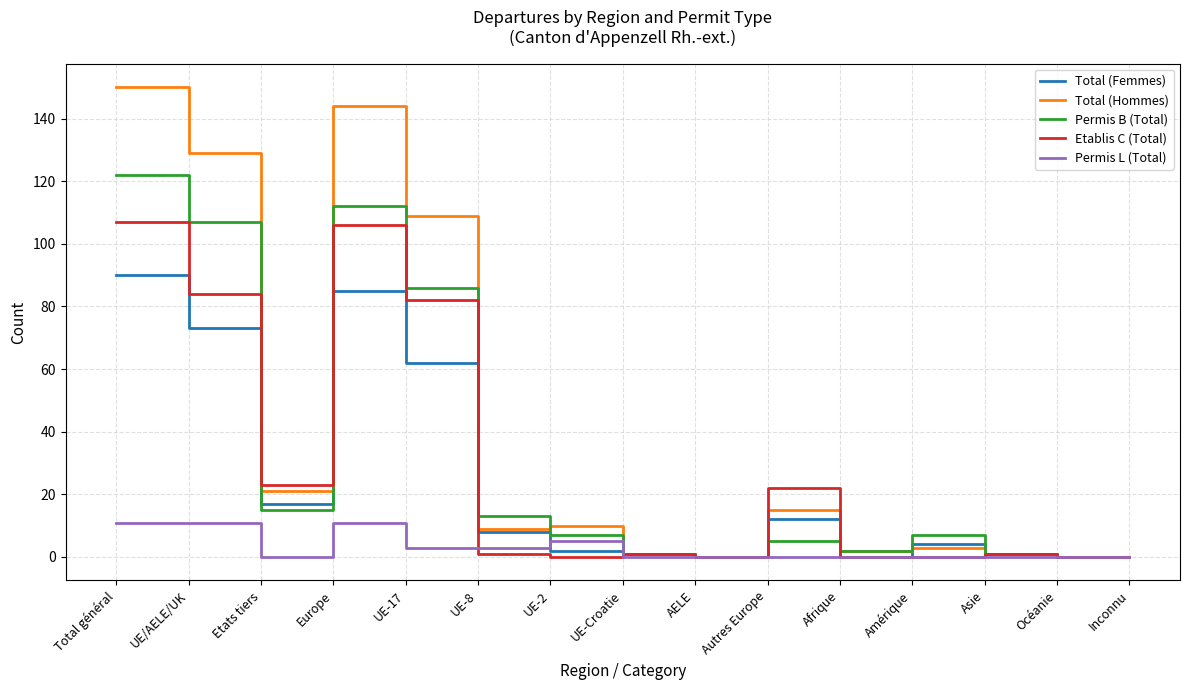

What is the maximum value for Permis L (Total)?

11